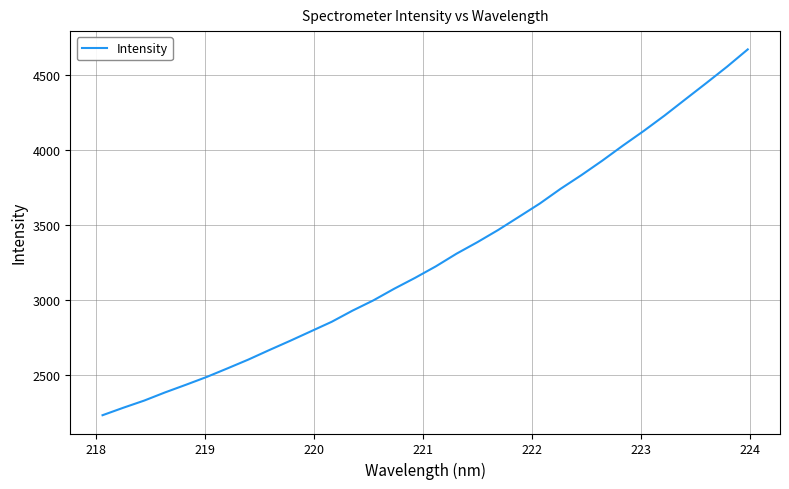

What is the average value?

3282.6